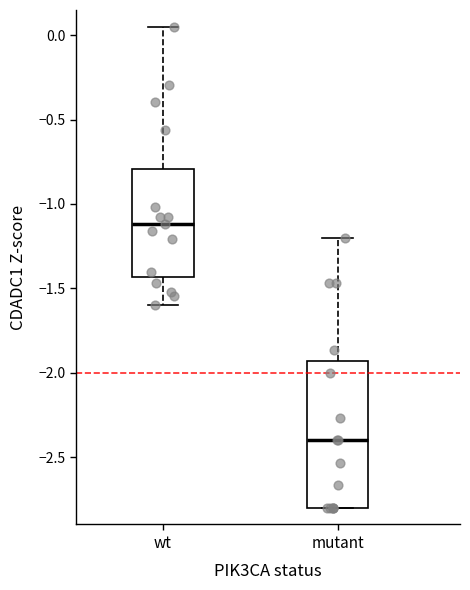

Where is the upper edge of the box for wt on the y-axis? The values are not printed on the chart, so give them approximately, as read against the axis.

-0.80